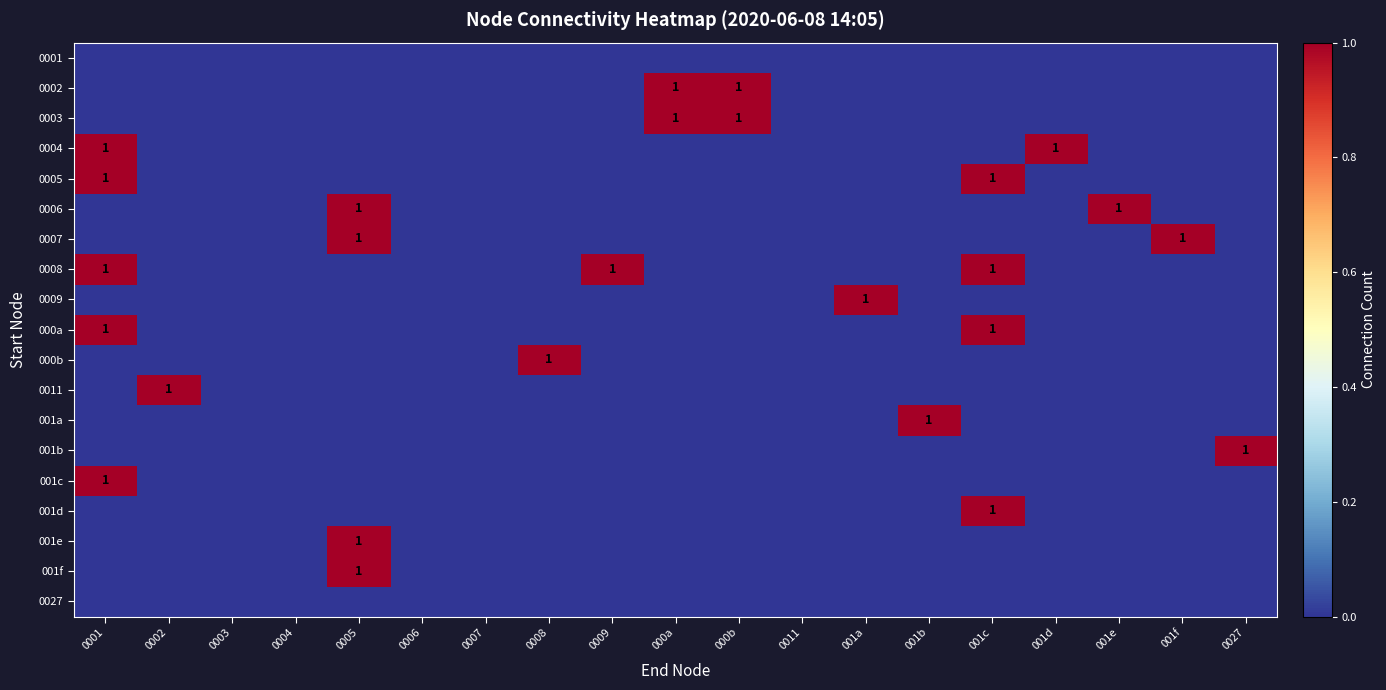

The 001e series shows 0 at 0004. True or false?

True